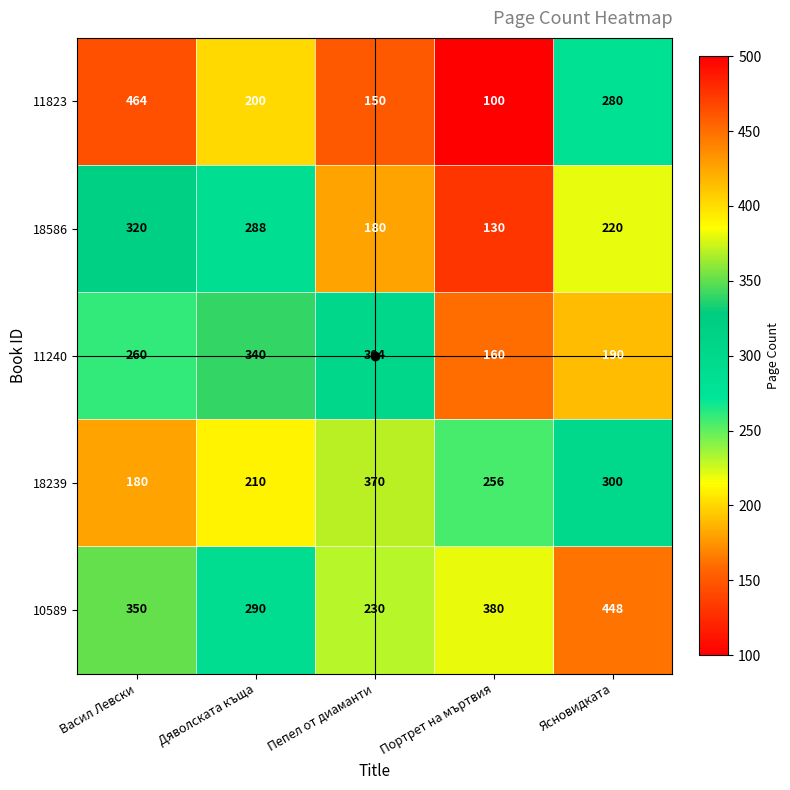

The value of 10589 at Пепел от диаманти is 128. True or false?

False